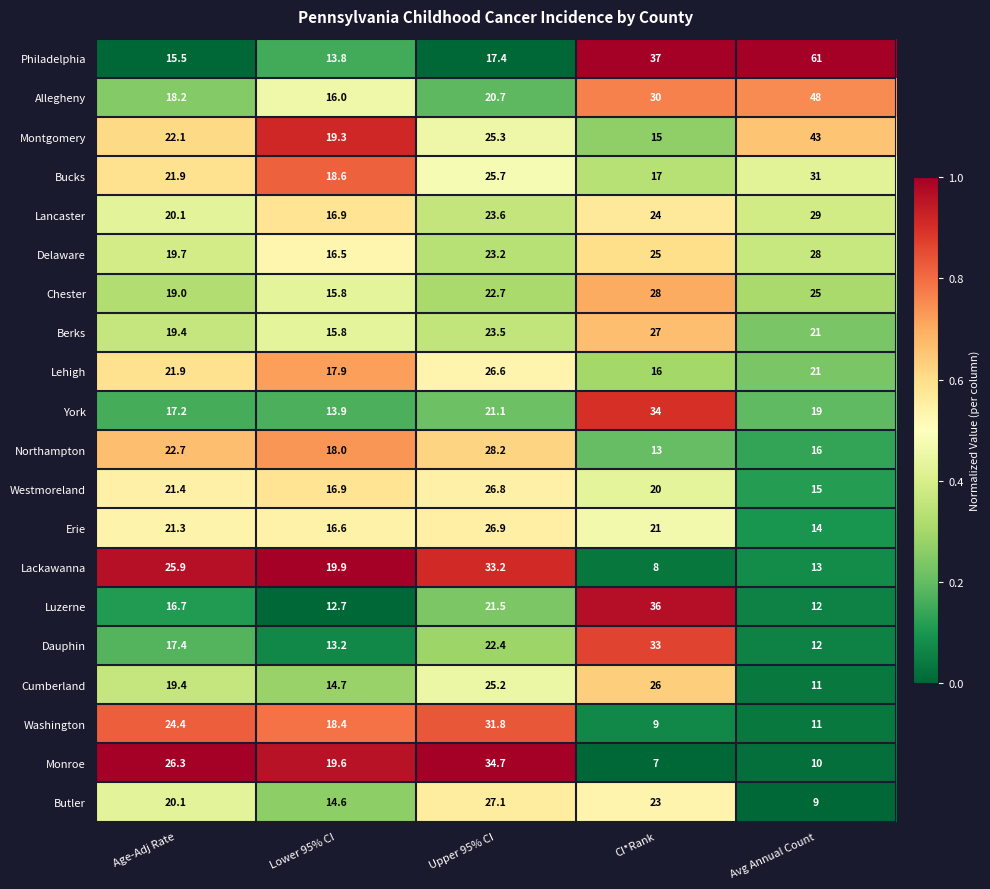

Which series has the largest total across all categories?

Philadelphia